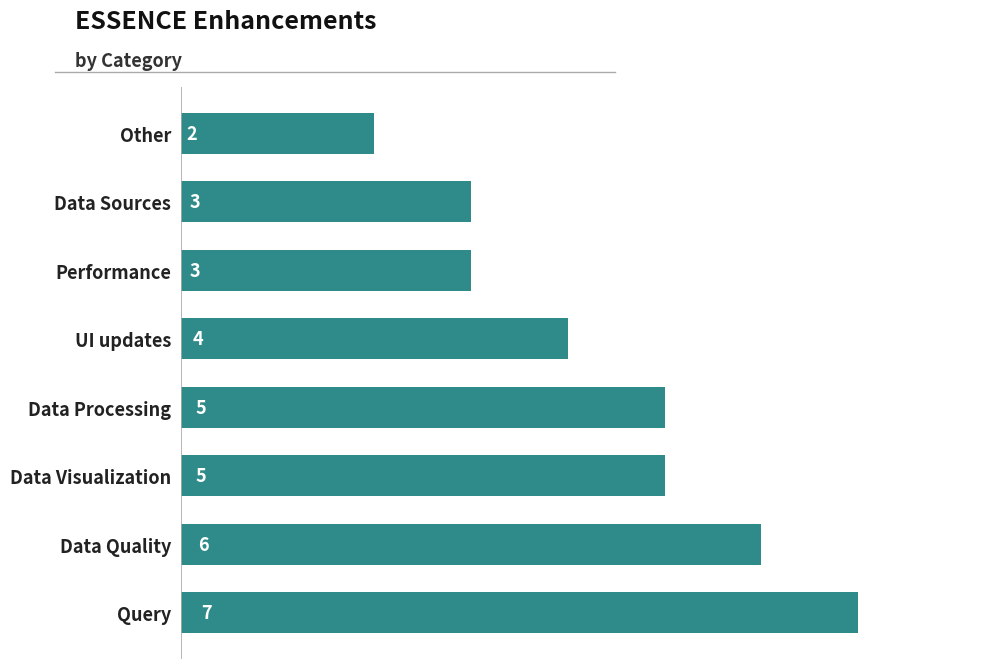

How many values are between 3 and 6?

6